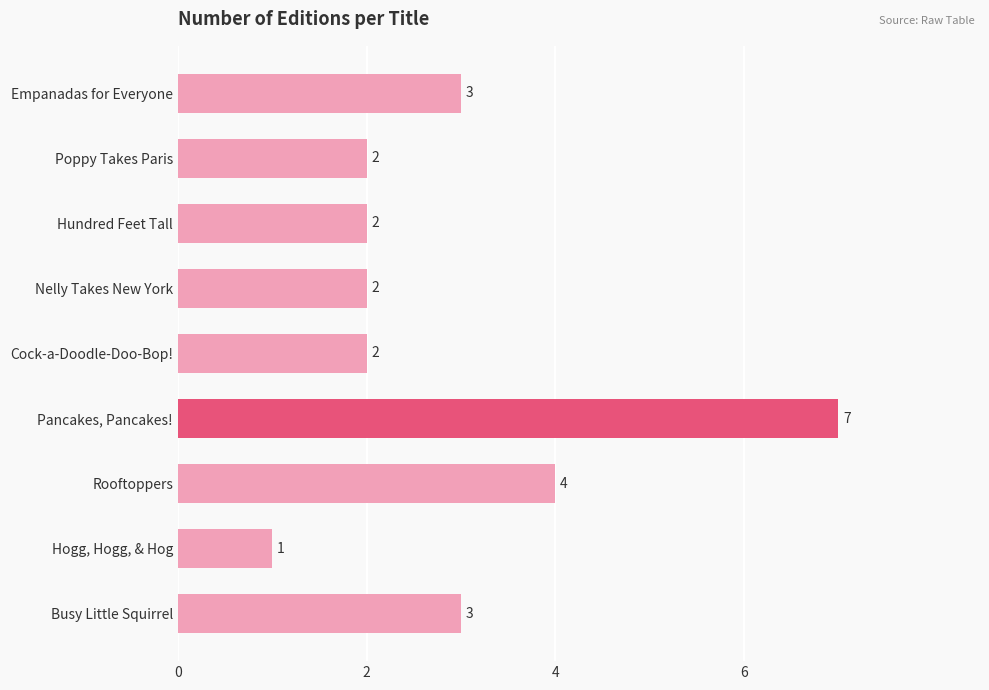

Reading top to bottom, extract all data points from this chart.

3	2	2	2	2	7	4	1	3